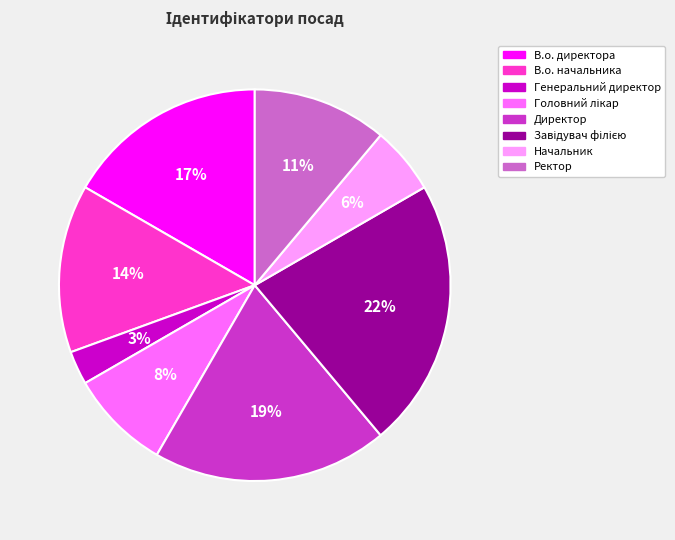

Is it true that Ректор is 16% of the pie?

False